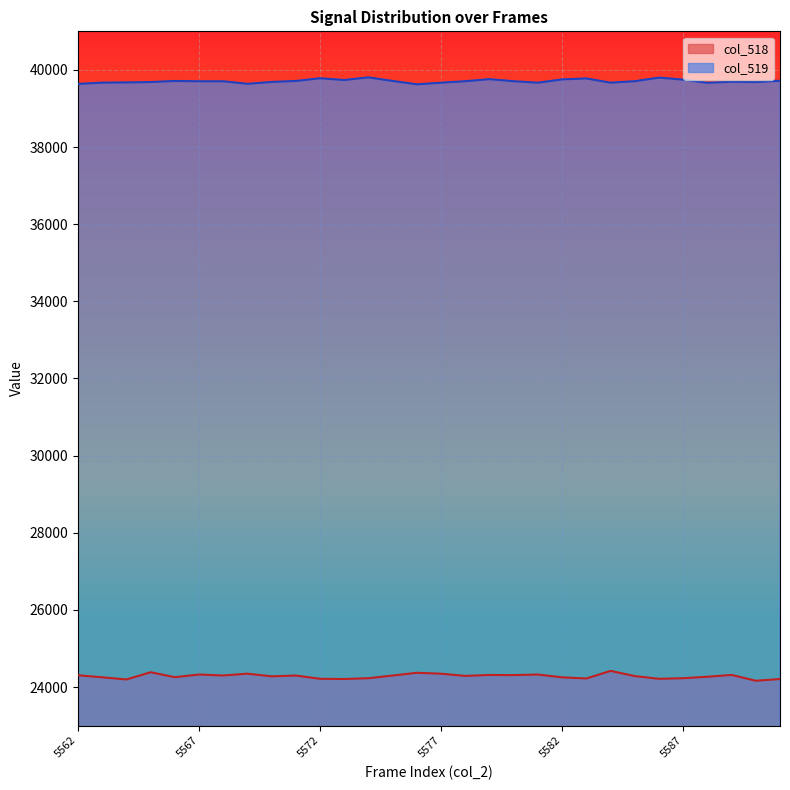

True or false: col_518 has more than 0 points higher than both neighbors.

True